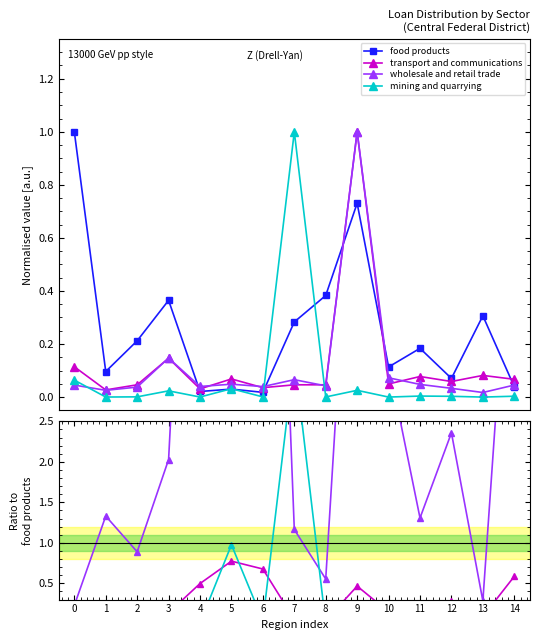

Which series ends up on top after the final intersection of wholesale and retail trade and mining and quarrying?

wholesale and retail trade